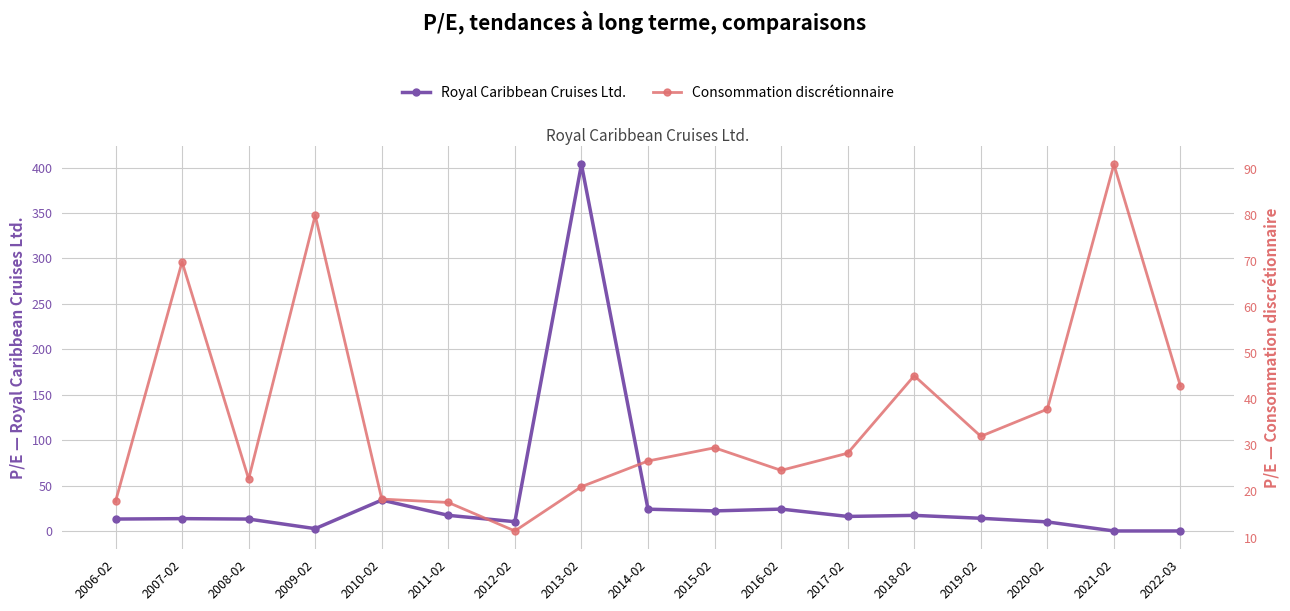

Is it true that Royal Caribbean Cruises Ltd. equals 13.1 at 2006-02?

True